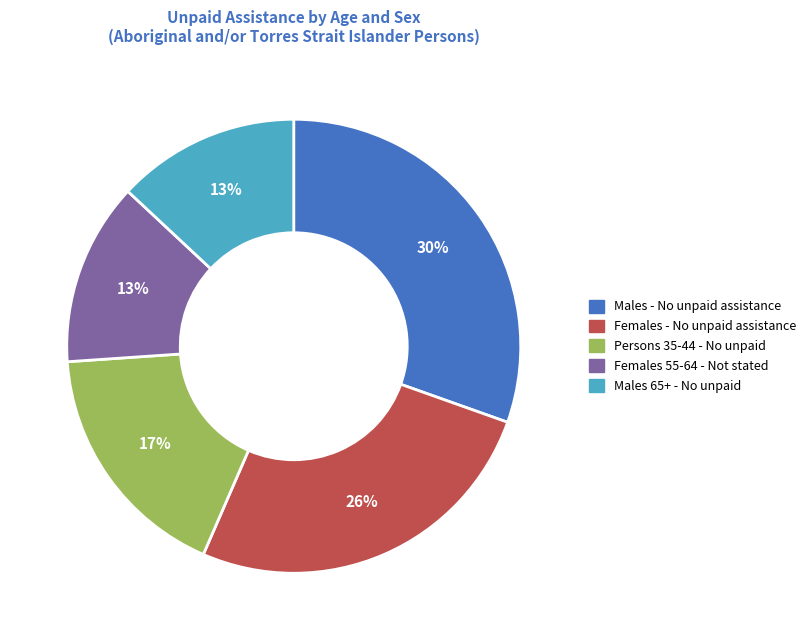

Is it true that Males - No unpaid assistance is 30% of the pie?

True